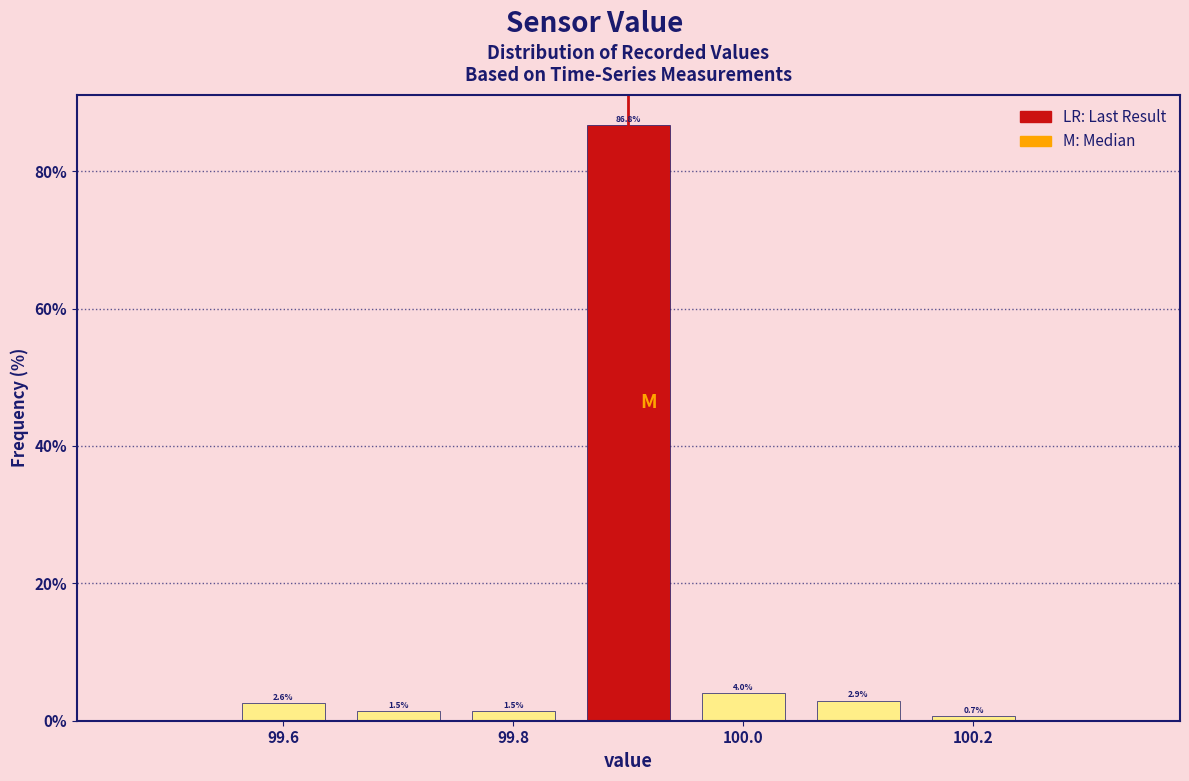

Which range on the x-axis has the tallest bar?

99.85 to 99.95